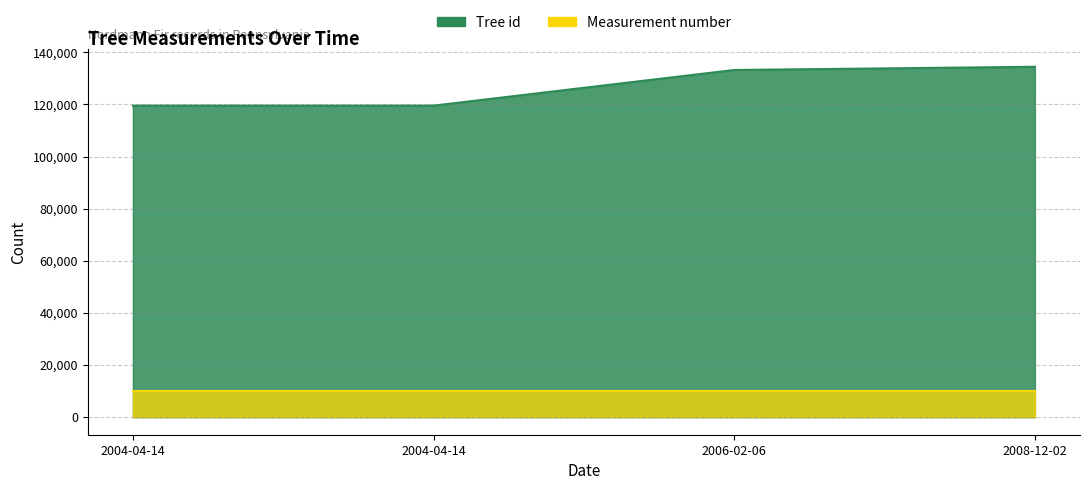

Reading left to right, extract all data points from this chart.

119540	119541	133211	134443